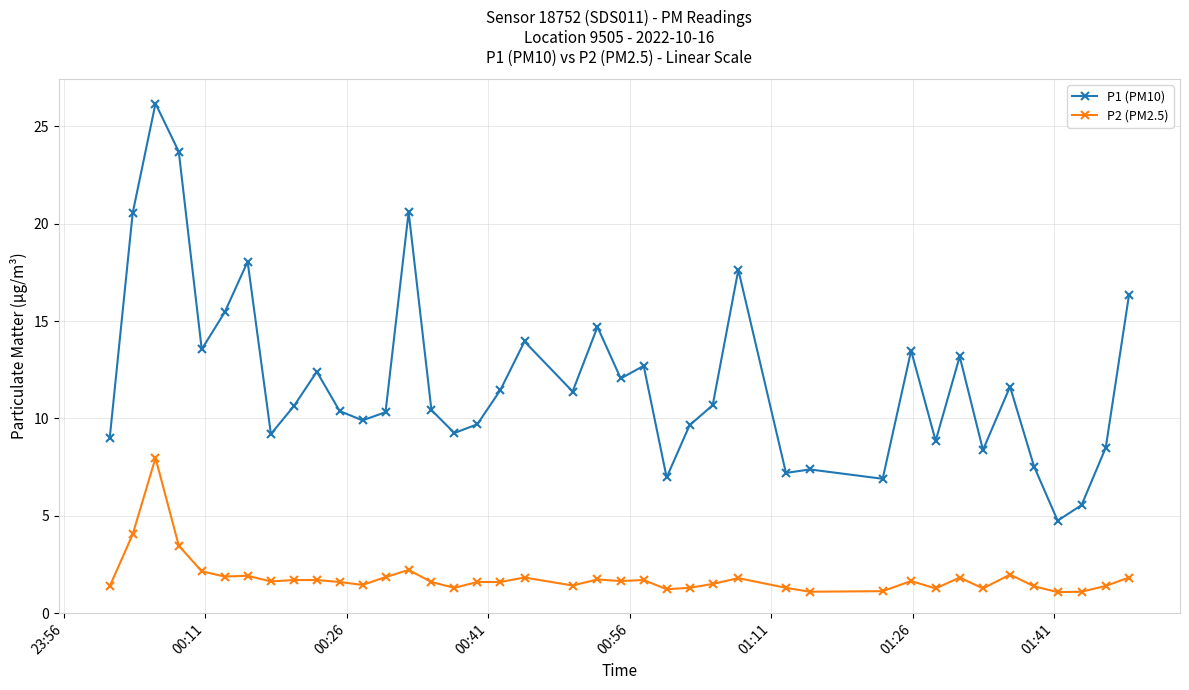

List the series in order of their overall mean, highest first.

P1 (PM10), P2 (PM2.5)